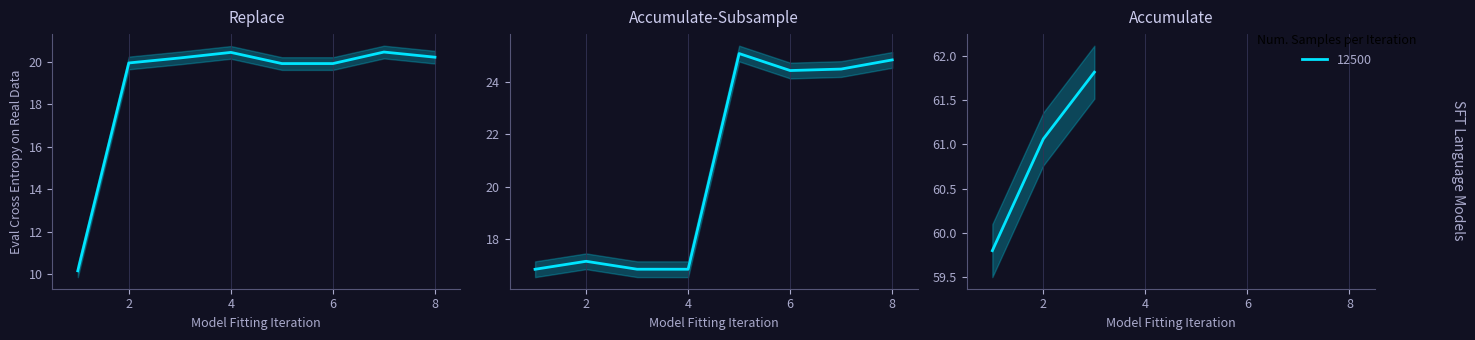

Is the value of Accumulate at 3 greater than the value of Accumulate-Subsample at 10?

Yes